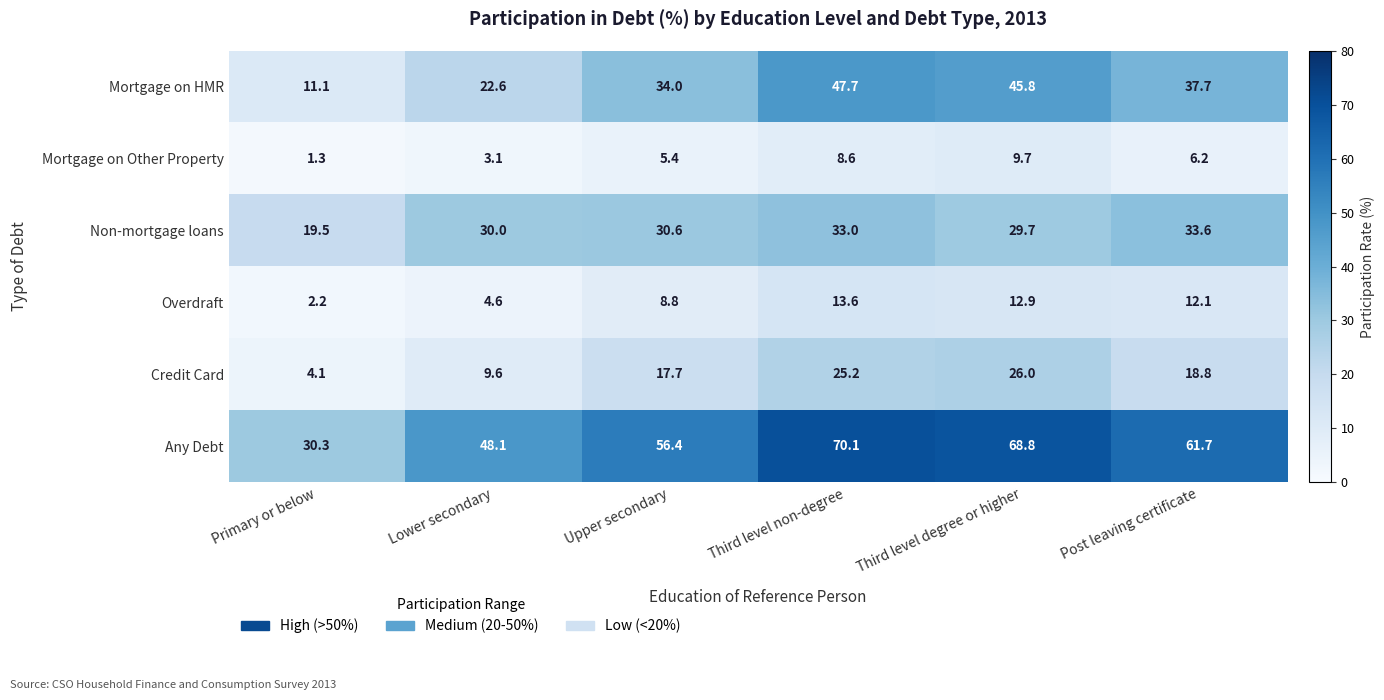

List the series in order of their peak value, lowest first.

Mortgage on Other Property, Overdraft, Credit Card, Non-mortgage loans, Mortgage on HMR, Any Debt